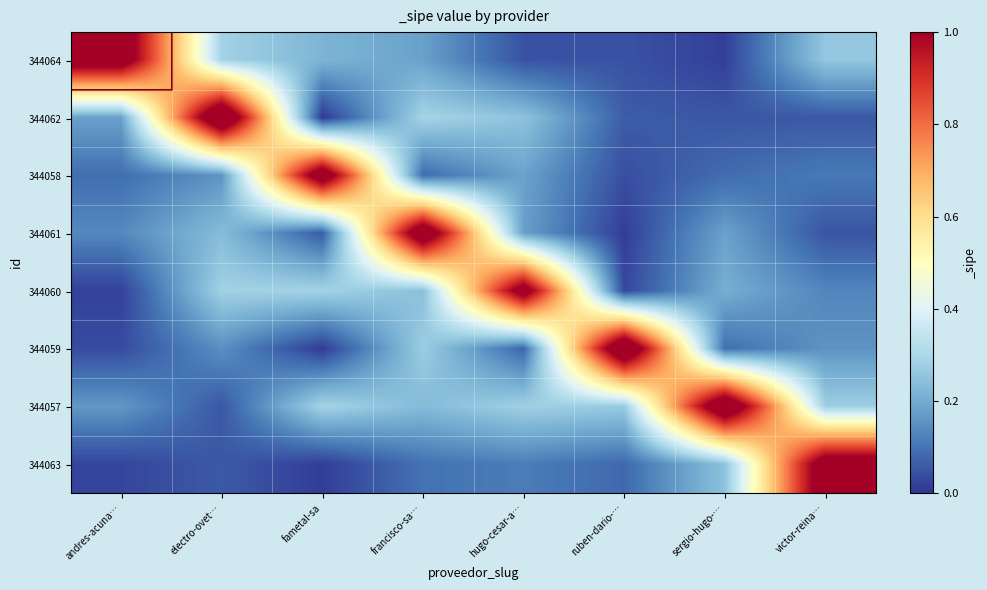

List the series in order of their peak value, highest first.

344062, 344059, 344057, 344061, 344058, 344064, 344063, 344060